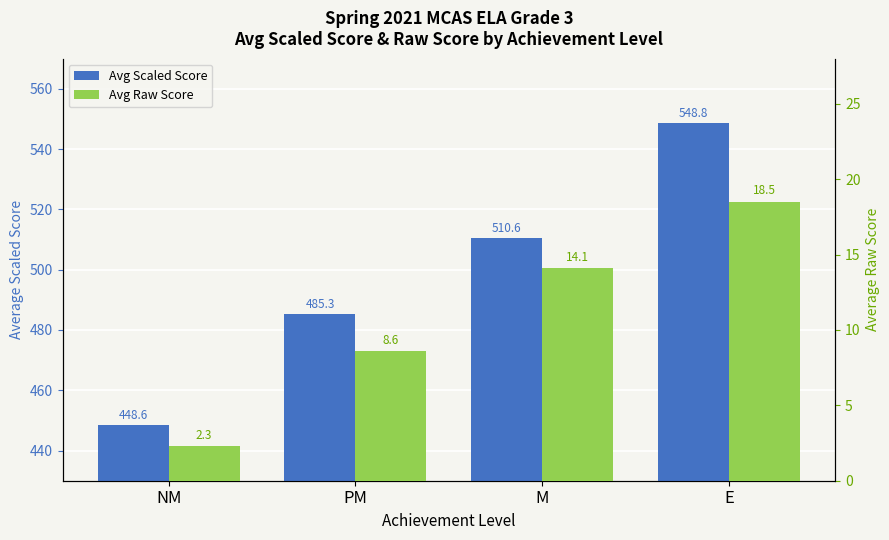

Rank the categories by Avg Scaled Score value from highest to lowest.

E, M, PM, NM